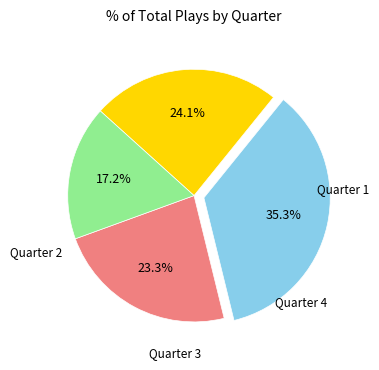

Is there any slice that represents more than half of the pie?

No